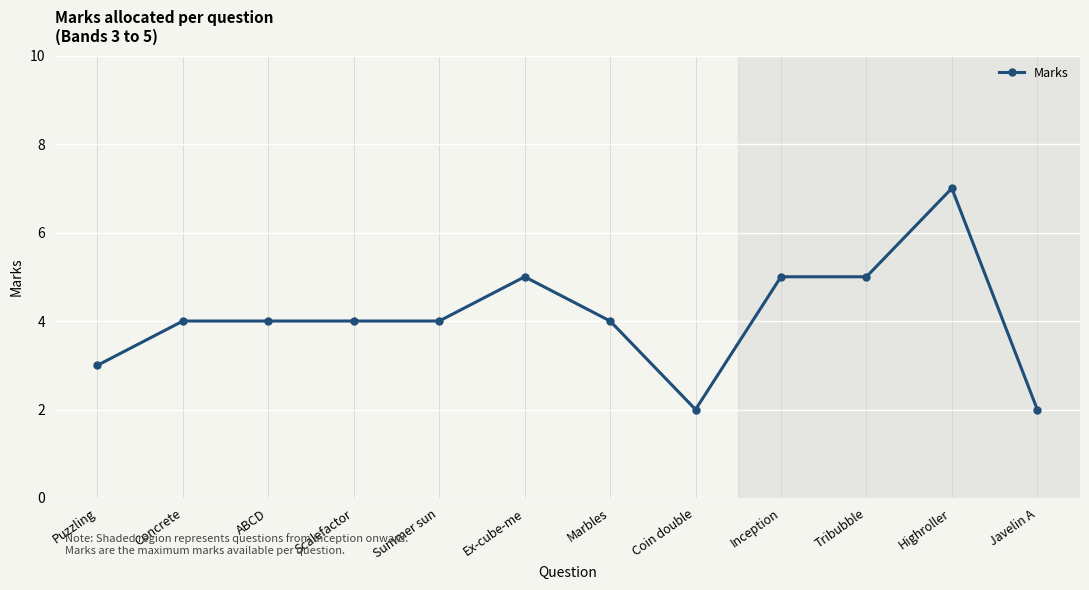

What is the label of the 9th point from the left?

Inception